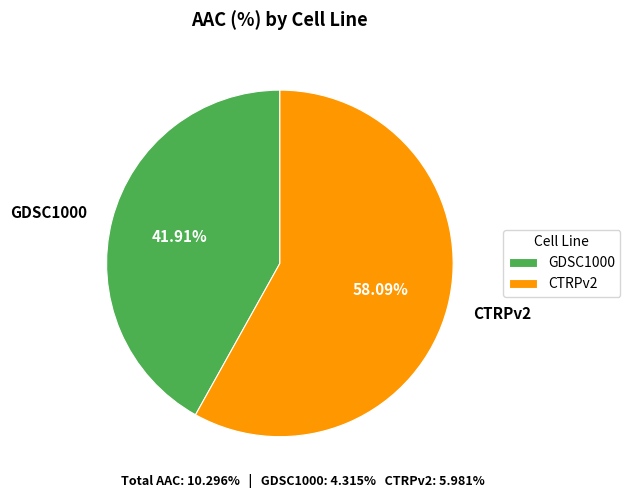

What is the majority slice?

CTRPv2